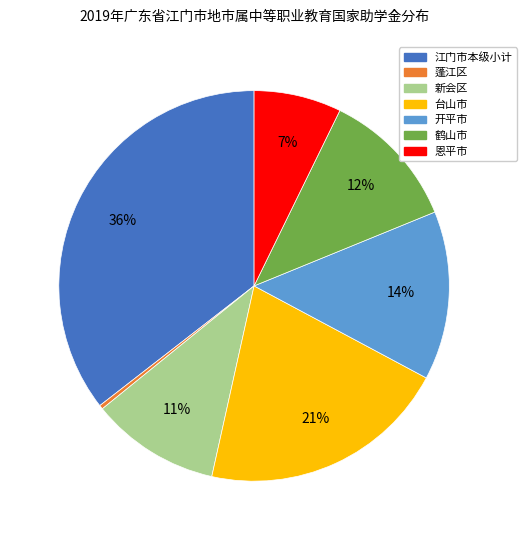

The 台山市 slice represents 15% of the pie. True or false?

False